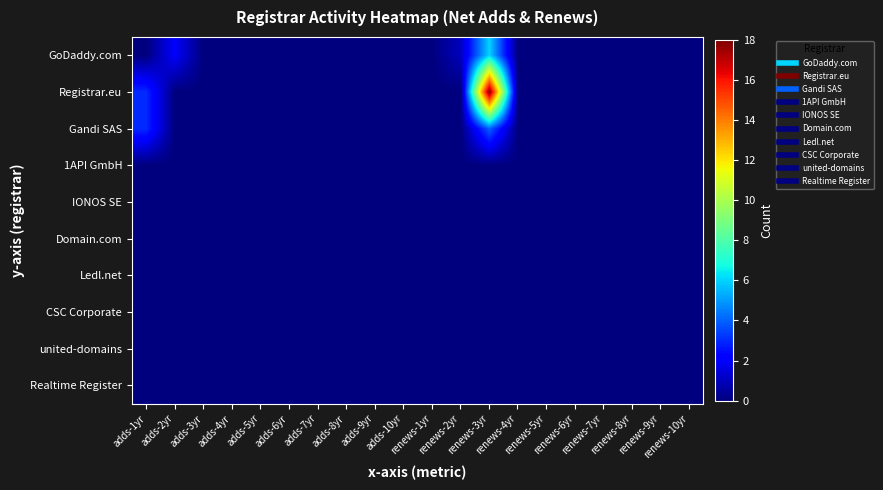

Reading left to right, what are all the values shown in this chart?

GoDaddy.com: adds-1yr=0	adds-2yr=2	adds-3yr=0	adds-4yr=0	adds-5yr=0	adds-6yr=0	adds-7yr=0	adds-8yr=0	adds-9yr=0	adds-10yr=0	renews-1yr=0	renews-2yr=1	renews-3yr=6	renews-4yr=0	renews-5yr=0	renews-6yr=0	renews-7yr=0	renews-8yr=0	renews-9yr=0	renews-10yr=0
Registrar.eu: adds-1yr=3	adds-2yr=0	adds-3yr=0	adds-4yr=0	adds-5yr=0	adds-6yr=0	adds-7yr=0	adds-8yr=0	adds-9yr=0	adds-10yr=0	renews-1yr=0	renews-2yr=0	renews-3yr=18	renews-4yr=0	renews-5yr=0	renews-6yr=0	renews-7yr=0	renews-8yr=0	renews-9yr=0	renews-10yr=0
Gandi SAS: adds-1yr=3	adds-2yr=0	adds-3yr=0	adds-4yr=0	adds-5yr=0	adds-6yr=0	adds-7yr=0	adds-8yr=0	adds-9yr=0	adds-10yr=0	renews-1yr=0	renews-2yr=0	renews-3yr=4	renews-4yr=0	renews-5yr=0	renews-6yr=0	renews-7yr=0	renews-8yr=0	renews-9yr=0	renews-10yr=0
1API GmbH: adds-1yr=0	adds-2yr=0	adds-3yr=0	adds-4yr=0	adds-5yr=0	adds-6yr=0	adds-7yr=0	adds-8yr=0	adds-9yr=0	adds-10yr=0	renews-1yr=0	renews-2yr=0	renews-3yr=0	renews-4yr=0	renews-5yr=0	renews-6yr=0	renews-7yr=0	renews-8yr=0	renews-9yr=0	renews-10yr=0
IONOS SE: adds-1yr=0	adds-2yr=0	adds-3yr=0	adds-4yr=0	adds-5yr=0	adds-6yr=0	adds-7yr=0	adds-8yr=0	adds-9yr=0	adds-10yr=0	renews-1yr=0	renews-2yr=0	renews-3yr=0	renews-4yr=0	renews-5yr=0	renews-6yr=0	renews-7yr=0	renews-8yr=0	renews-9yr=0	renews-10yr=0
Domain.com: adds-1yr=0	adds-2yr=0	adds-3yr=0	adds-4yr=0	adds-5yr=0	adds-6yr=0	adds-7yr=0	adds-8yr=0	adds-9yr=0	adds-10yr=0	renews-1yr=0	renews-2yr=0	renews-3yr=0	renews-4yr=0	renews-5yr=0	renews-6yr=0	renews-7yr=0	renews-8yr=0	renews-9yr=0	renews-10yr=0
Ledl.net: adds-1yr=0	adds-2yr=0	adds-3yr=0	adds-4yr=0	adds-5yr=0	adds-6yr=0	adds-7yr=0	adds-8yr=0	adds-9yr=0	adds-10yr=0	renews-1yr=0	renews-2yr=0	renews-3yr=0	renews-4yr=0	renews-5yr=0	renews-6yr=0	renews-7yr=0	renews-8yr=0	renews-9yr=0	renews-10yr=0
CSC Corporate: adds-1yr=0	adds-2yr=0	adds-3yr=0	adds-4yr=0	adds-5yr=0	adds-6yr=0	adds-7yr=0	adds-8yr=0	adds-9yr=0	adds-10yr=0	renews-1yr=0	renews-2yr=0	renews-3yr=0	renews-4yr=0	renews-5yr=0	renews-6yr=0	renews-7yr=0	renews-8yr=0	renews-9yr=0	renews-10yr=0
united-domains: adds-1yr=0	adds-2yr=0	adds-3yr=0	adds-4yr=0	adds-5yr=0	adds-6yr=0	adds-7yr=0	adds-8yr=0	adds-9yr=0	adds-10yr=0	renews-1yr=0	renews-2yr=0	renews-3yr=0	renews-4yr=0	renews-5yr=0	renews-6yr=0	renews-7yr=0	renews-8yr=0	renews-9yr=0	renews-10yr=0
Realtime Register: adds-1yr=0	adds-2yr=0	adds-3yr=0	adds-4yr=0	adds-5yr=0	adds-6yr=0	adds-7yr=0	adds-8yr=0	adds-9yr=0	adds-10yr=0	renews-1yr=0	renews-2yr=0	renews-3yr=0	renews-4yr=0	renews-5yr=0	renews-6yr=0	renews-7yr=0	renews-8yr=0	renews-9yr=0	renews-10yr=0